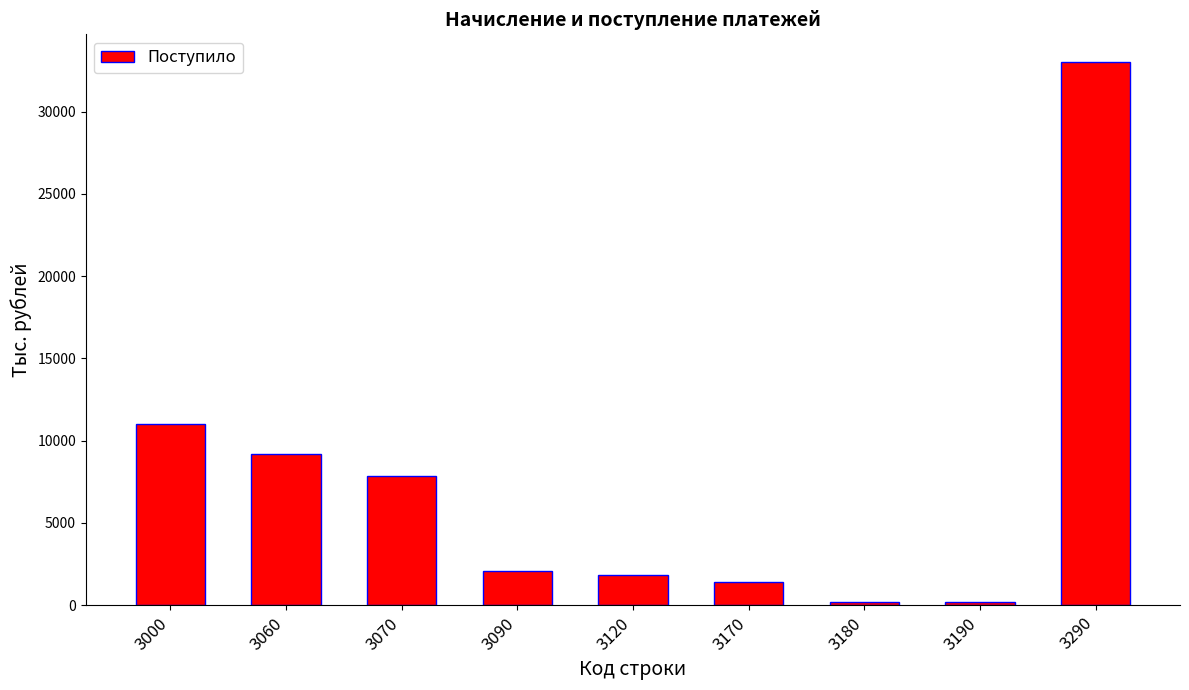

What is the difference between the second highest and minimum values?

10824